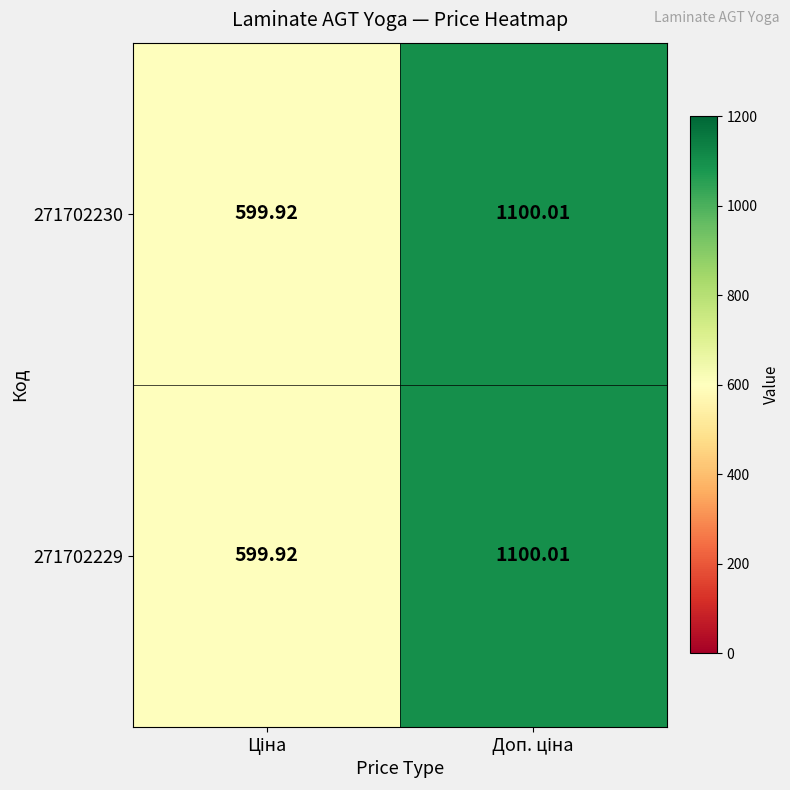

How many values in the 271702230 series exceed 1100?

1